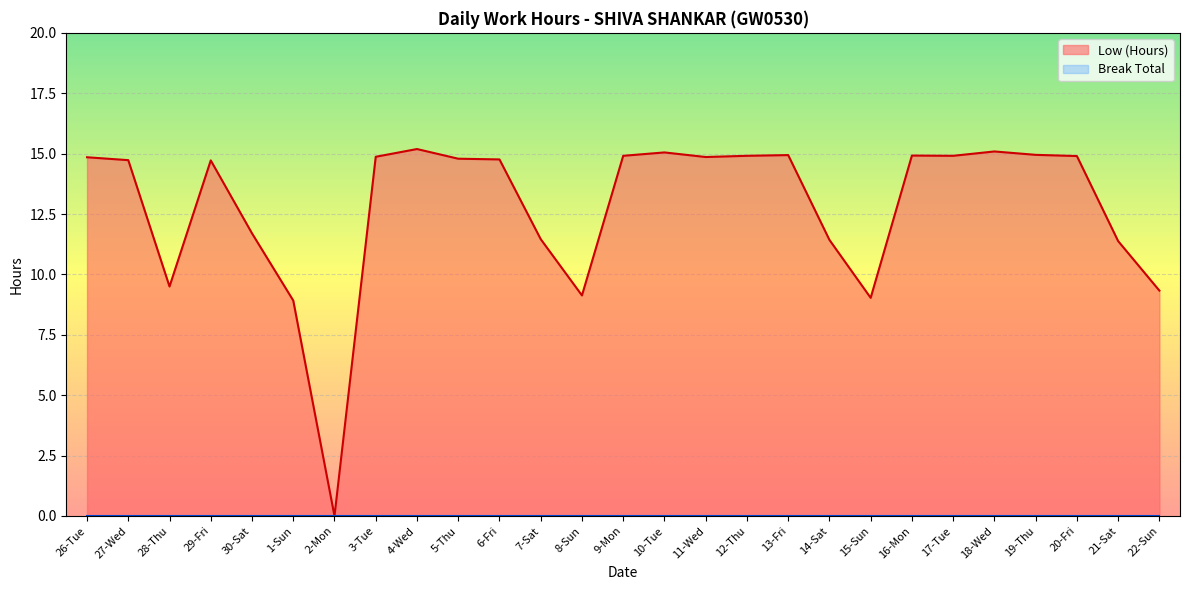

What is the difference between the Low (Hours) values at 16-Mon and 14-Sat?

3.5